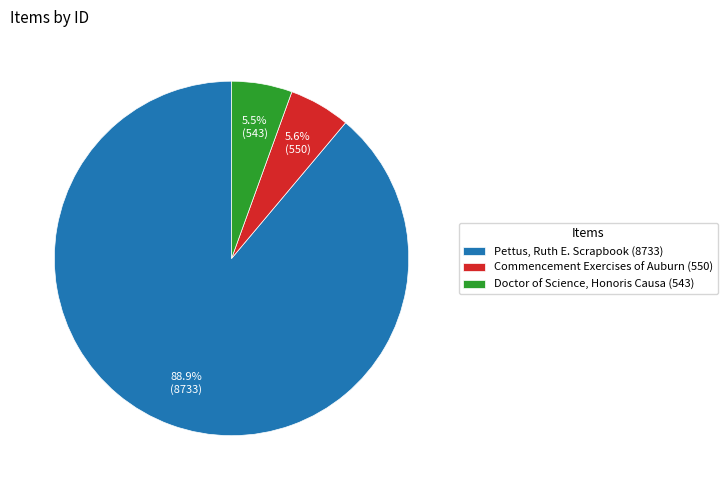

Which category has the biggest portion of the pie?

Pettus, Ruth E. Scrapbook (8733)